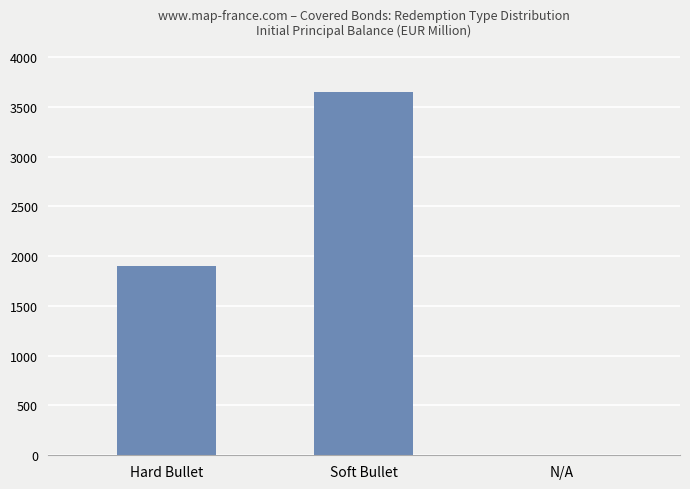

What is the change in value from Hard Bullet to Soft Bullet?

+1749.2